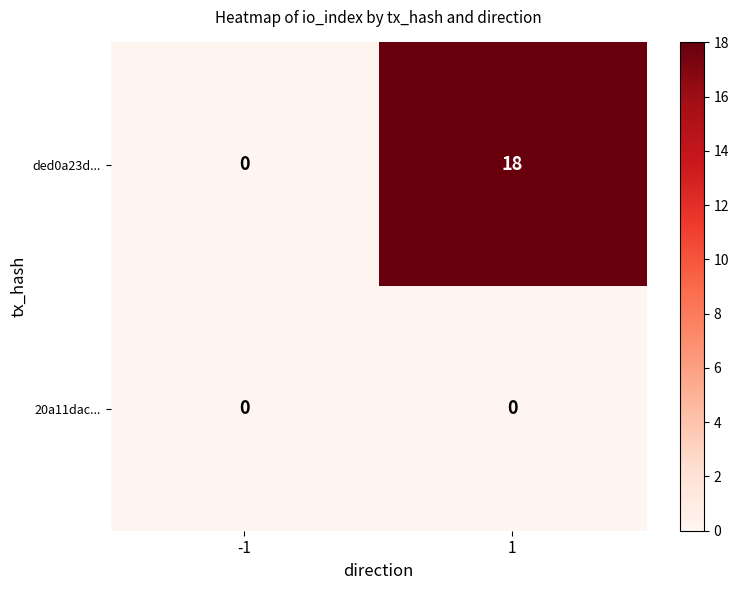

At how many categories does at least one series exceed 5?

1